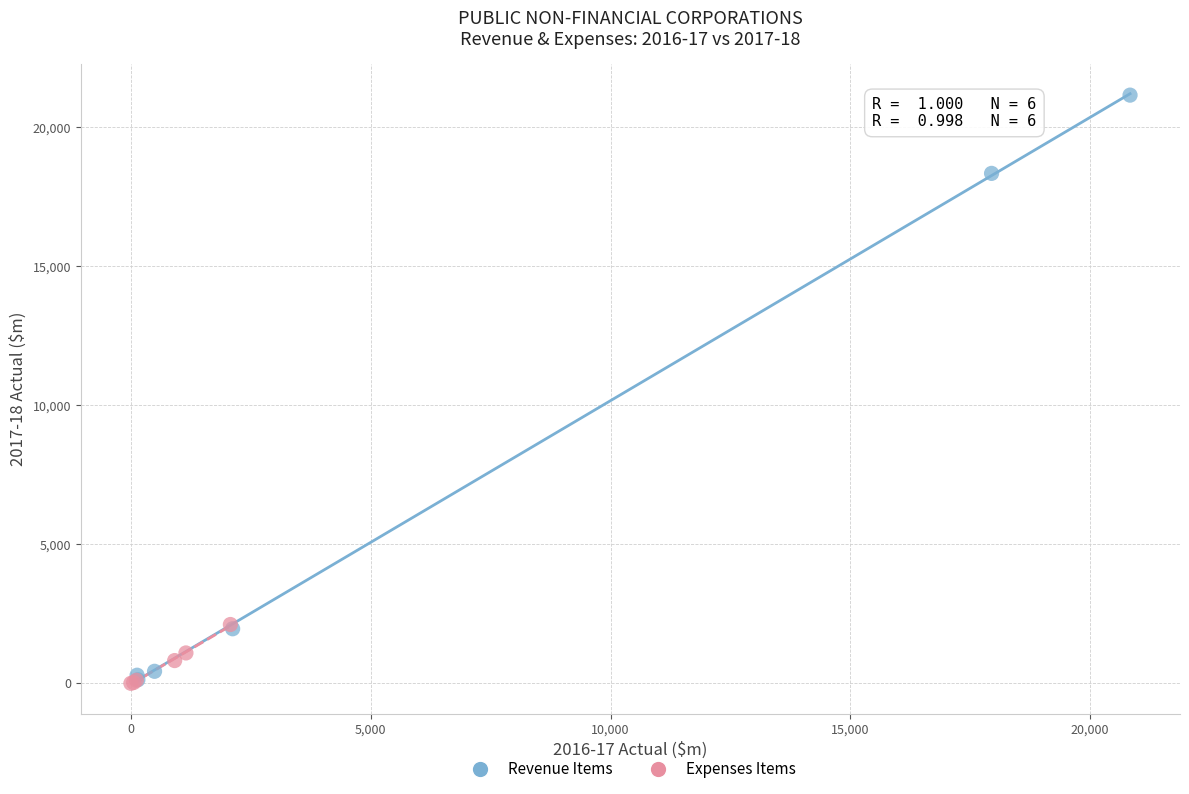

Which series has the widest spread of Y values?

Revenue Items